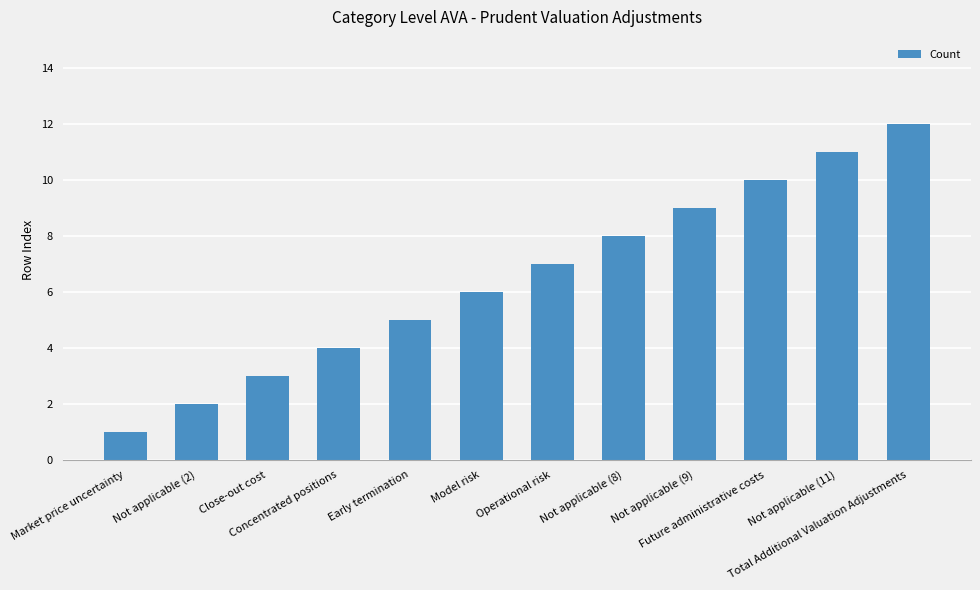

What is the sum of all values?

78